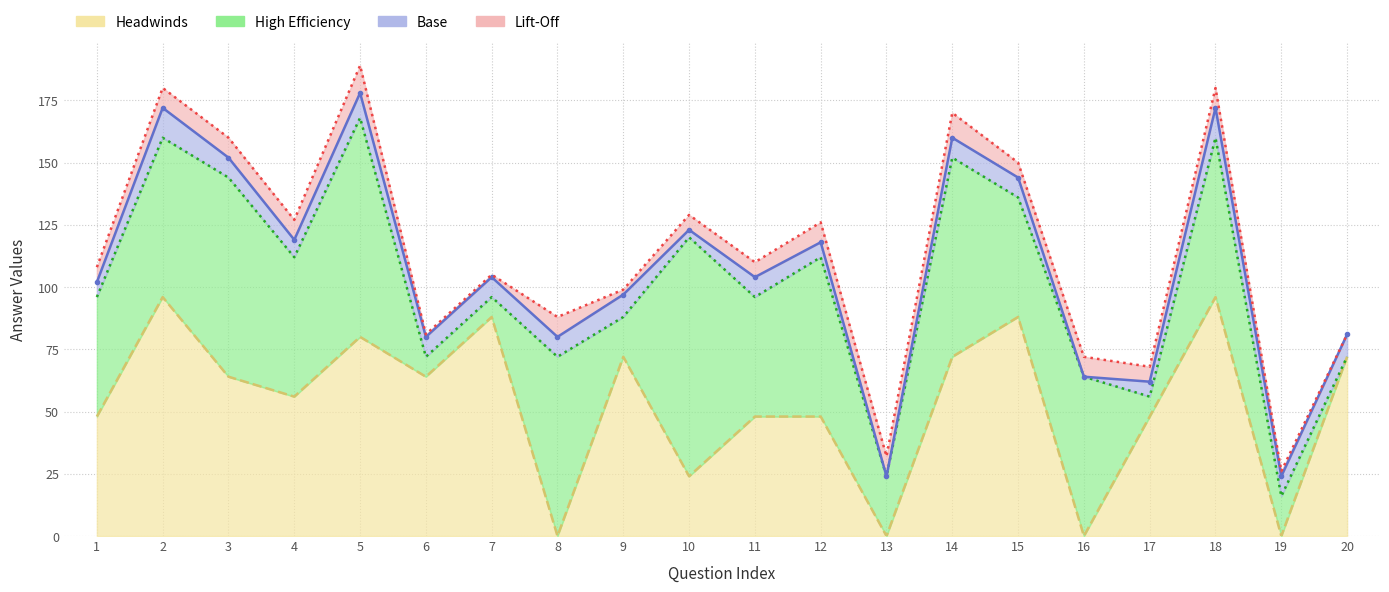

True or false: High Efficiency has a value of 8 at 7.

True